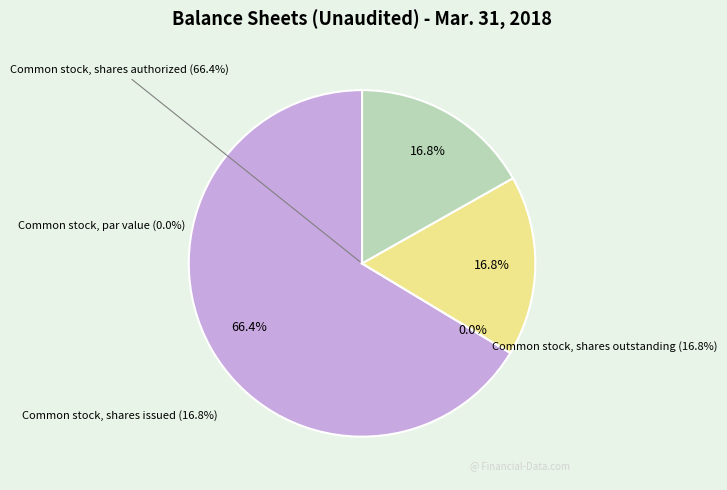

Does Common stock, shares authorized represent more than half of the total?

Yes